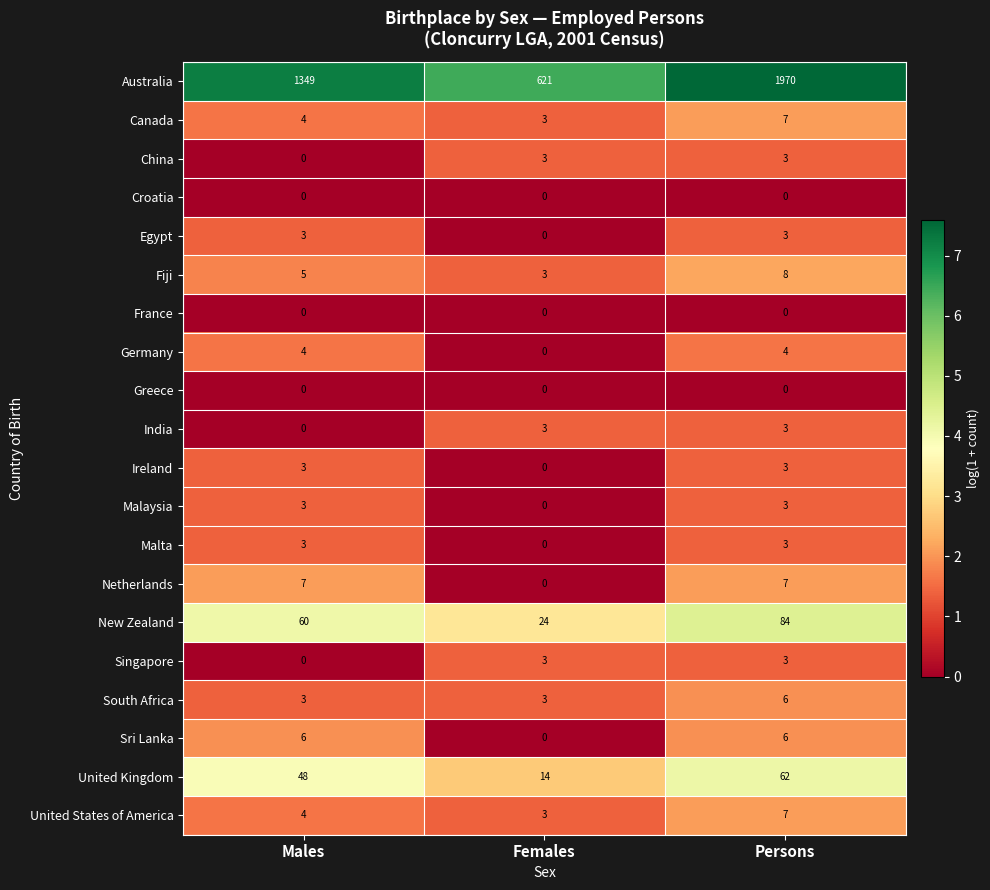

What is the difference between the second highest and minimum values in the China series?

3